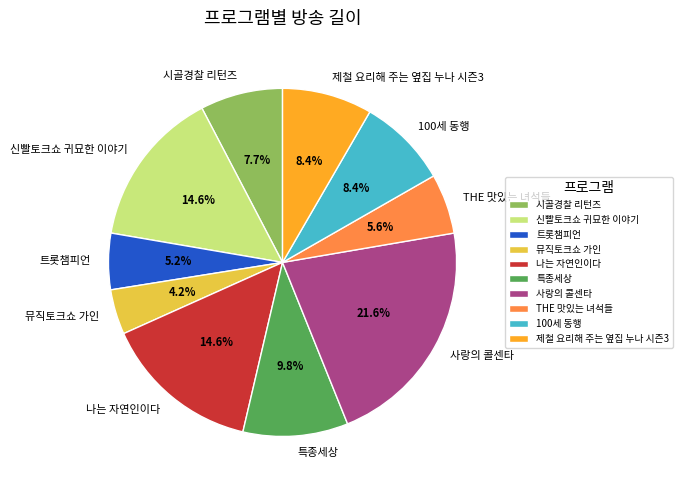

How many segments does this pie chart have?

10